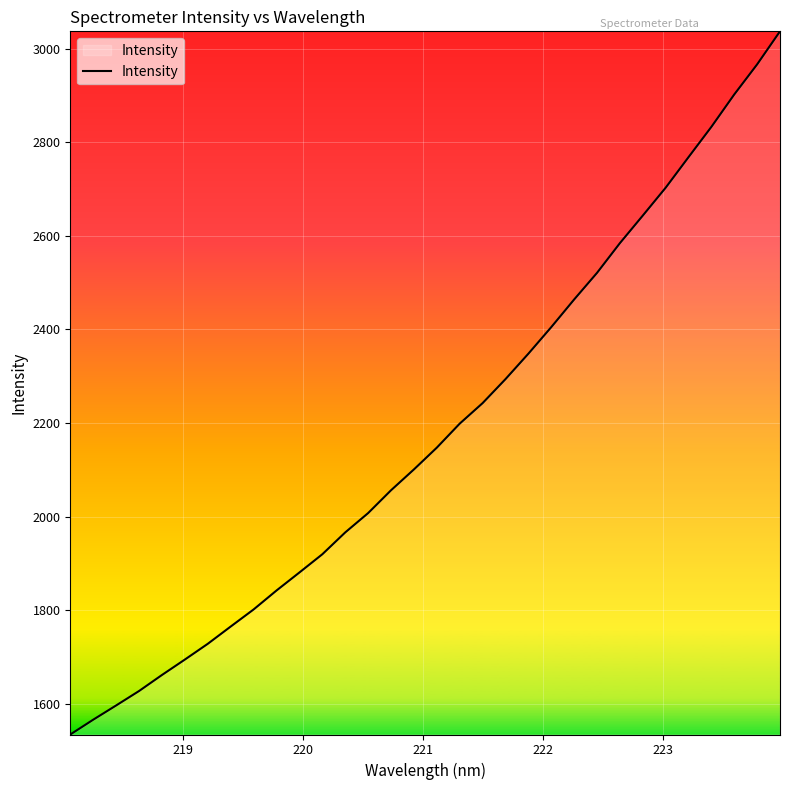

What is the maximum value shown in the chart?

3036.7